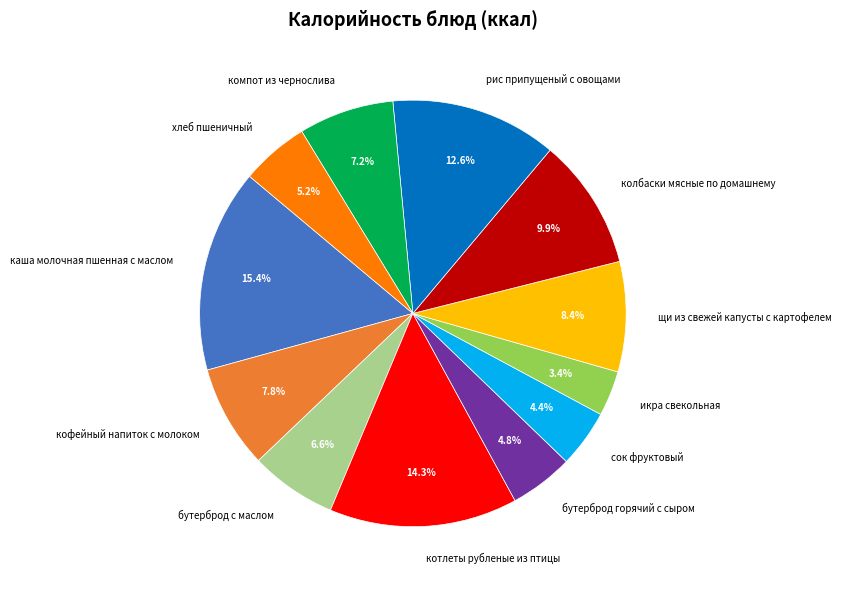

Is каша молочная пшенная с маслом the majority of the pie?

No